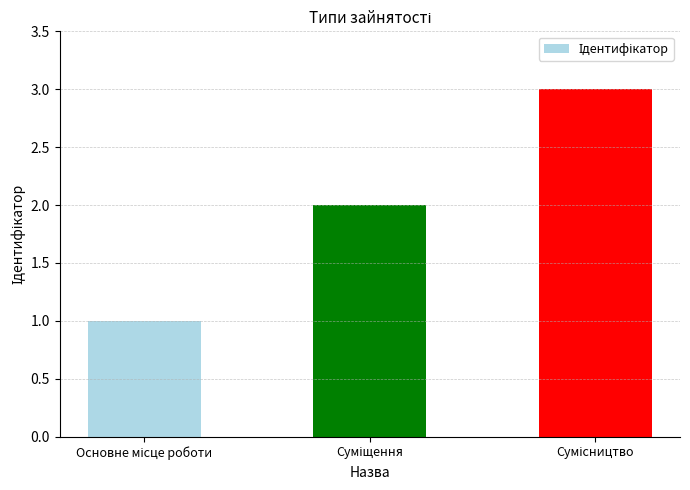

What is the greatest value displayed?

3